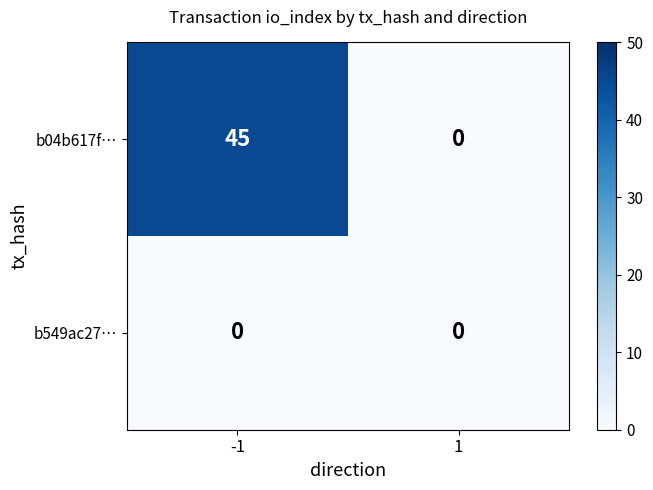

What is the difference between the maximum and minimum values in the b04b617f… series?

45